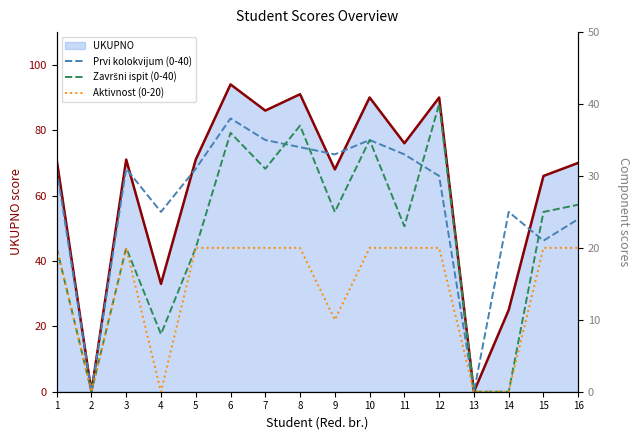

The value of Završni ispit (0-40) at 11 is 23. True or false?

True